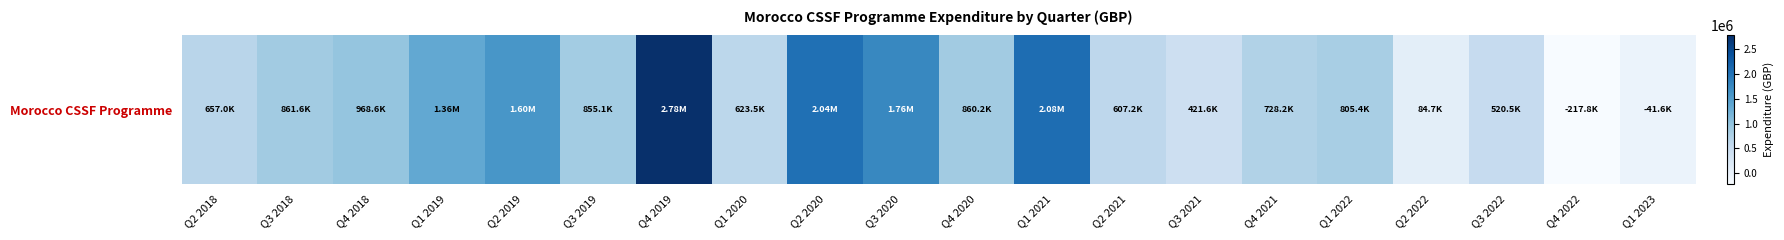

What is the sum of the values at Q1 2020 and Q2 2022?

708224.1